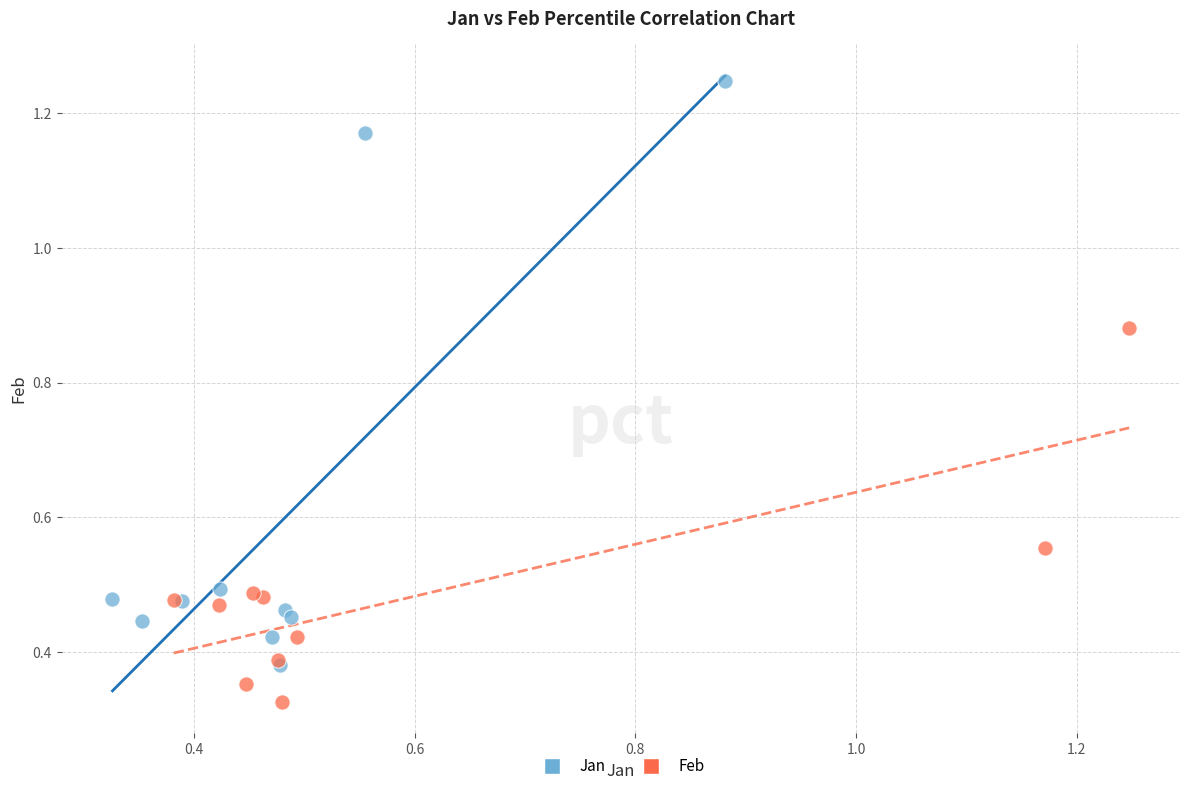

Which series reaches the maximum Y coordinate?

Jan